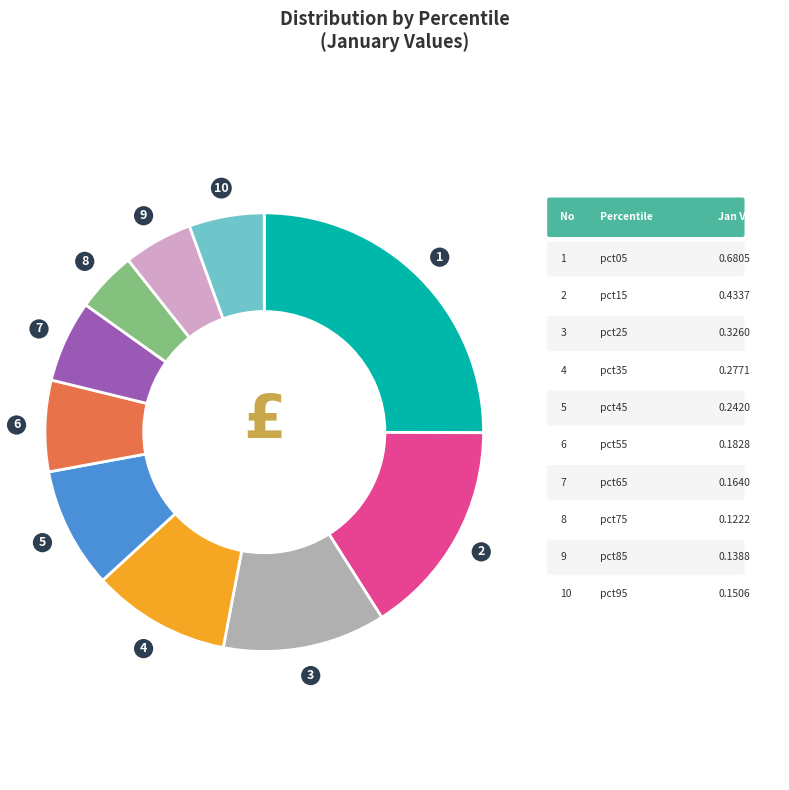

How many segments does this pie chart have?

10